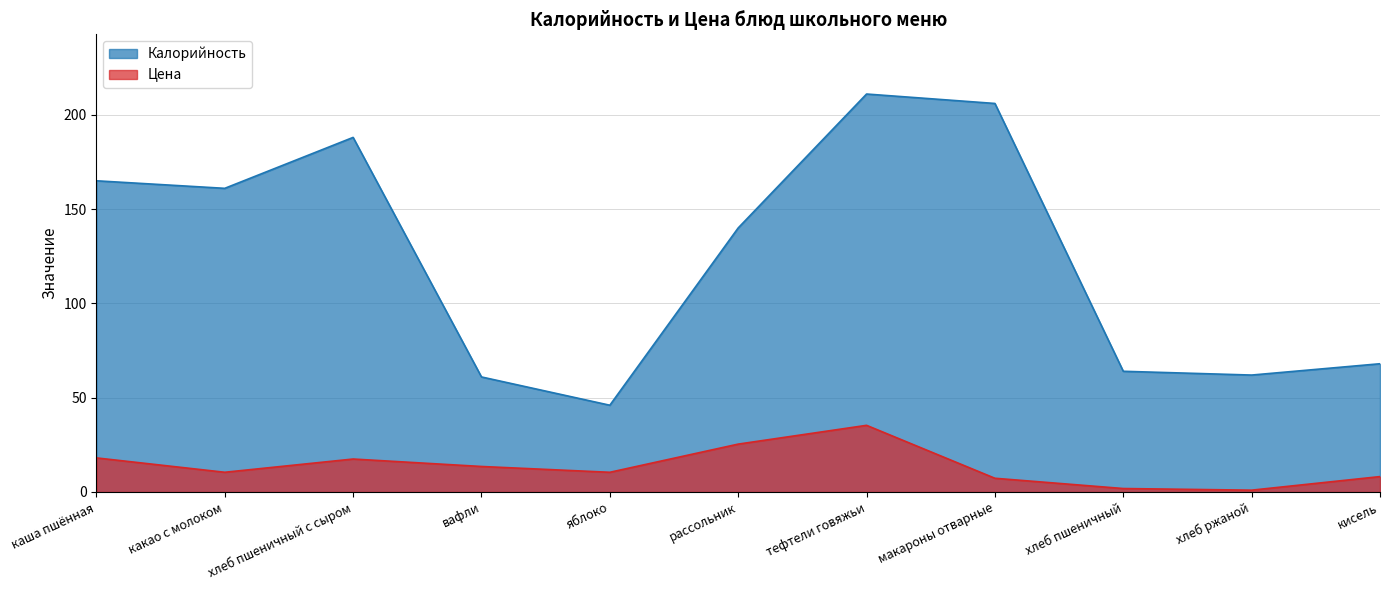

What is the label of the 4th point from the left?

вафли